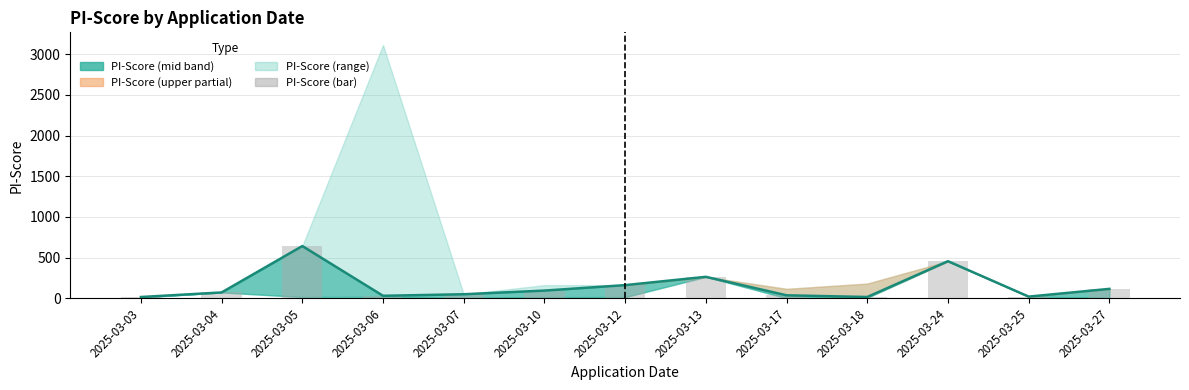

Which category has the highest value in the PI-Score (mid) series?

2025-03-05